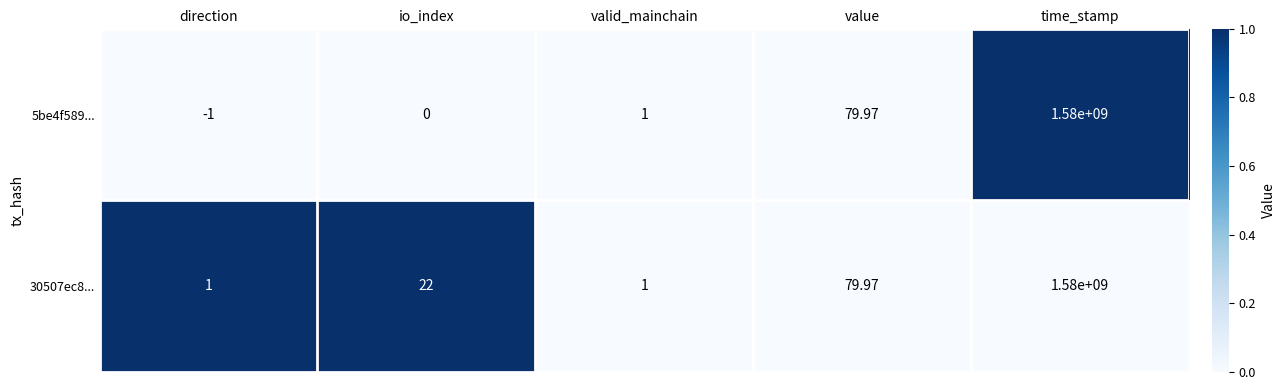

Where is 30507ec8... nearest to the value 790000000?

value